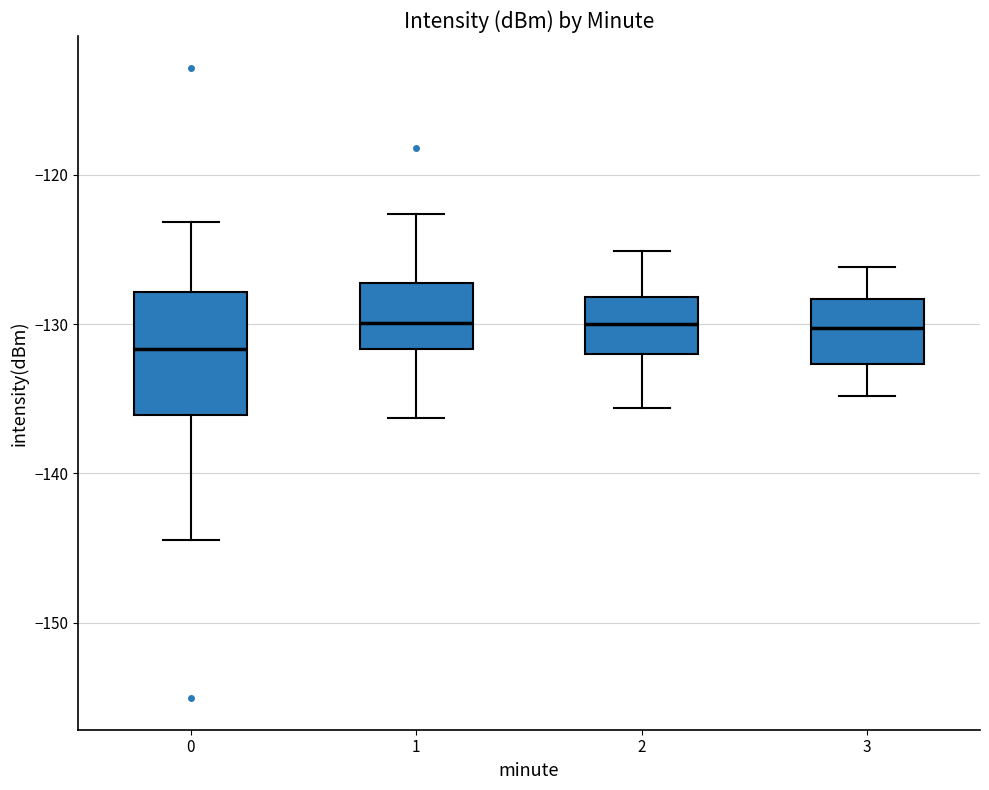

Reading left to right, read every box against the y-axis: the position of its median line, the range the box covers, and the ends of its whiskers. The values are not printed on the chart, so give them approximately, as read against the axis.

0: median -132, box -136 to -128, whiskers -144 to -123
1: median -130, box -132 to -127, whiskers -136 to -123
2: median -130, box -132 to -128, whiskers -136 to -125
3: median -130, box -133 to -128, whiskers -135 to -126